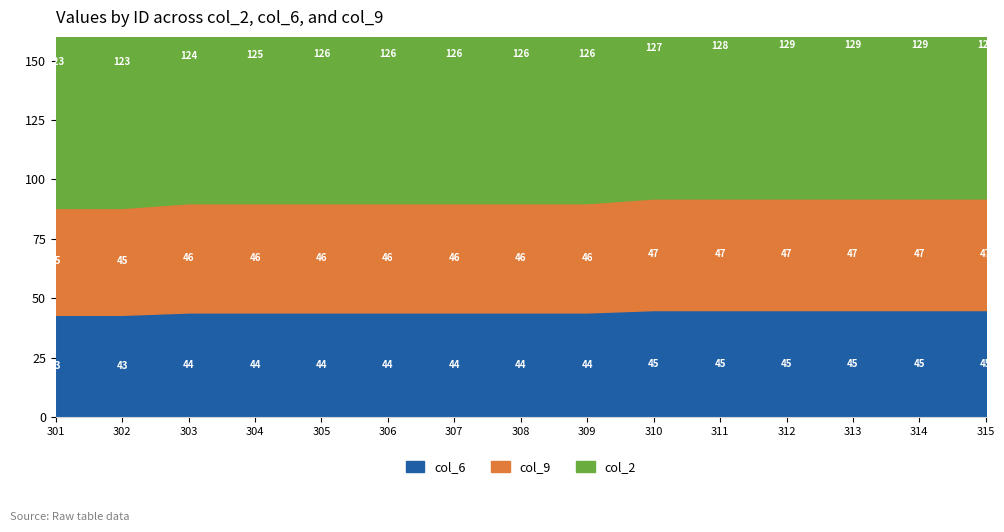

What is the value of the col_9 point at the 13th from the left?

47